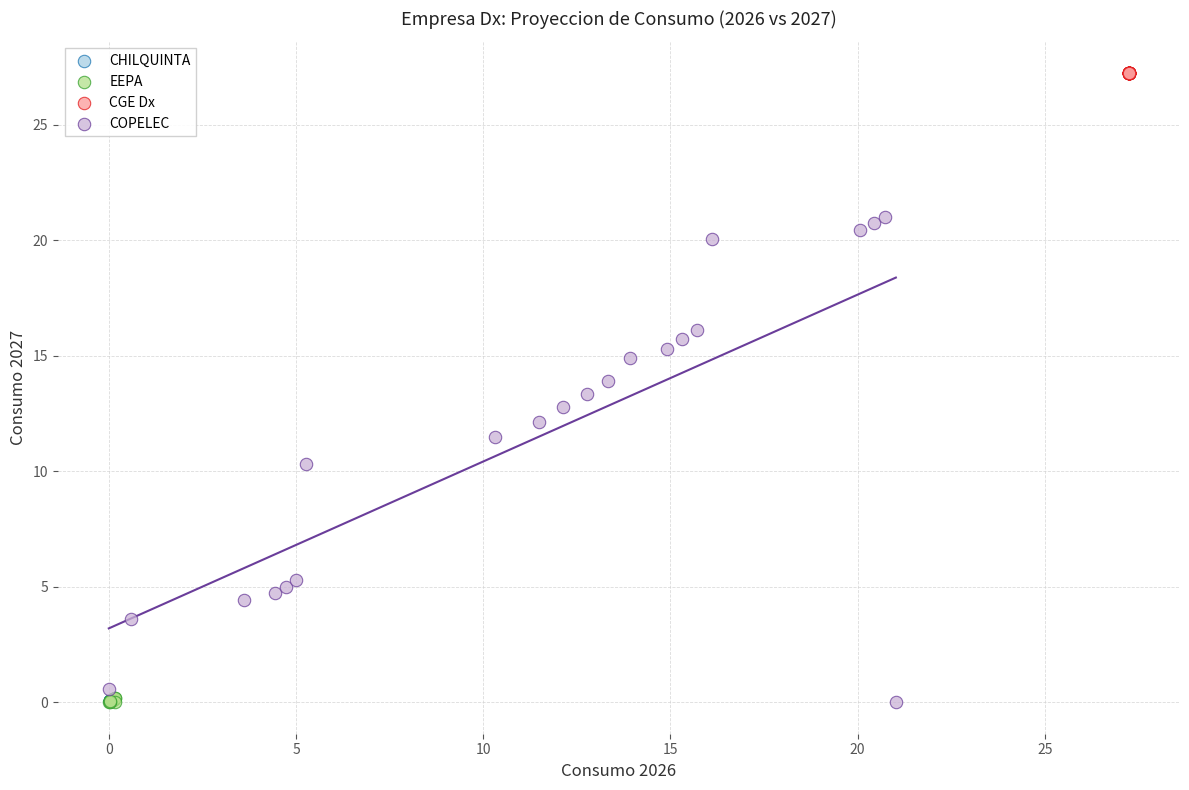

Which series reaches the maximum Y coordinate?

CGE Dx